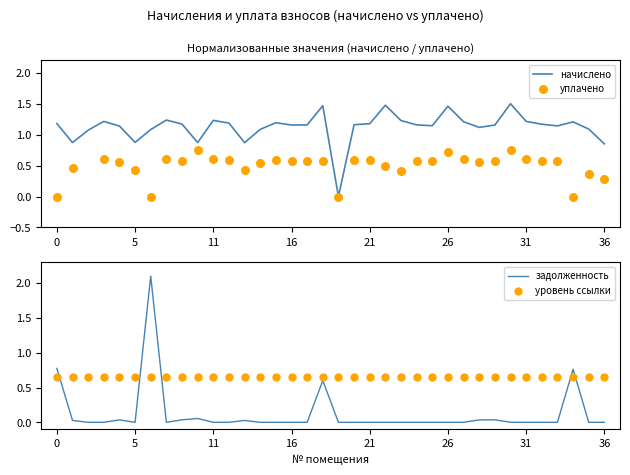

What is the total value across all series at 33?

2.6